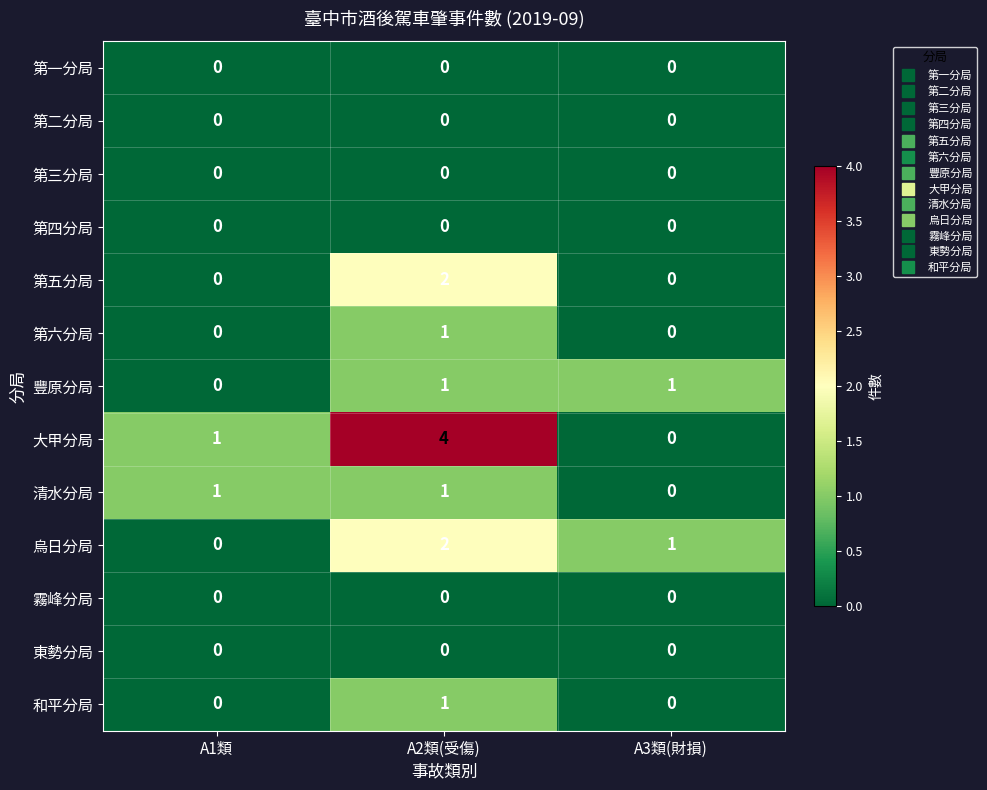

At which category is the sum across all series the highest?

A2類(受傷)